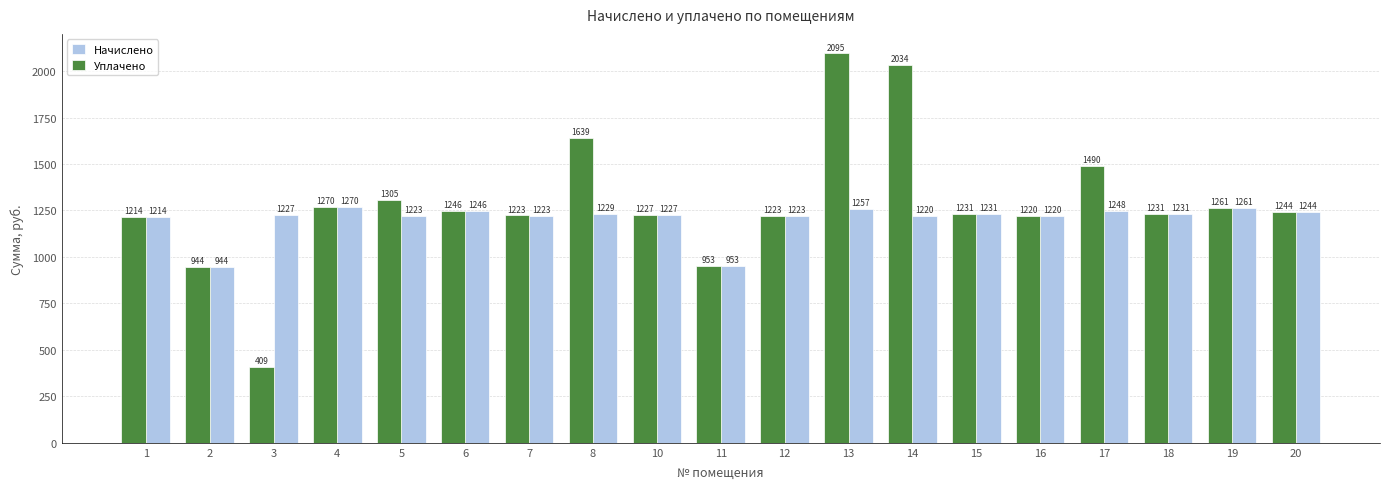

Count the number of categories in the chart.

19